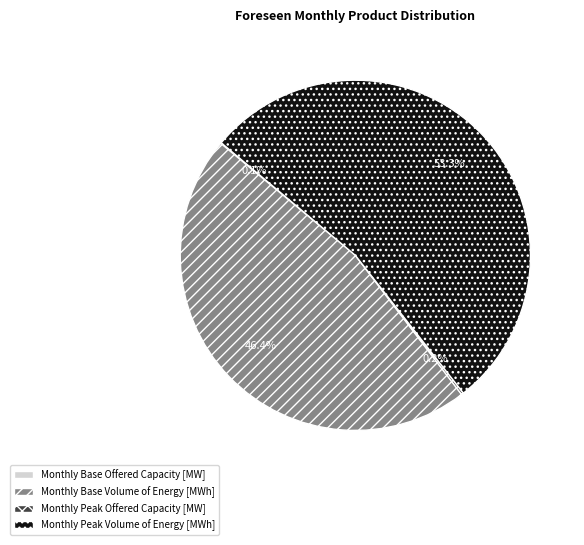

Which category has the biggest portion of the pie?

Monthly Peak Volume of Energy [MWh]